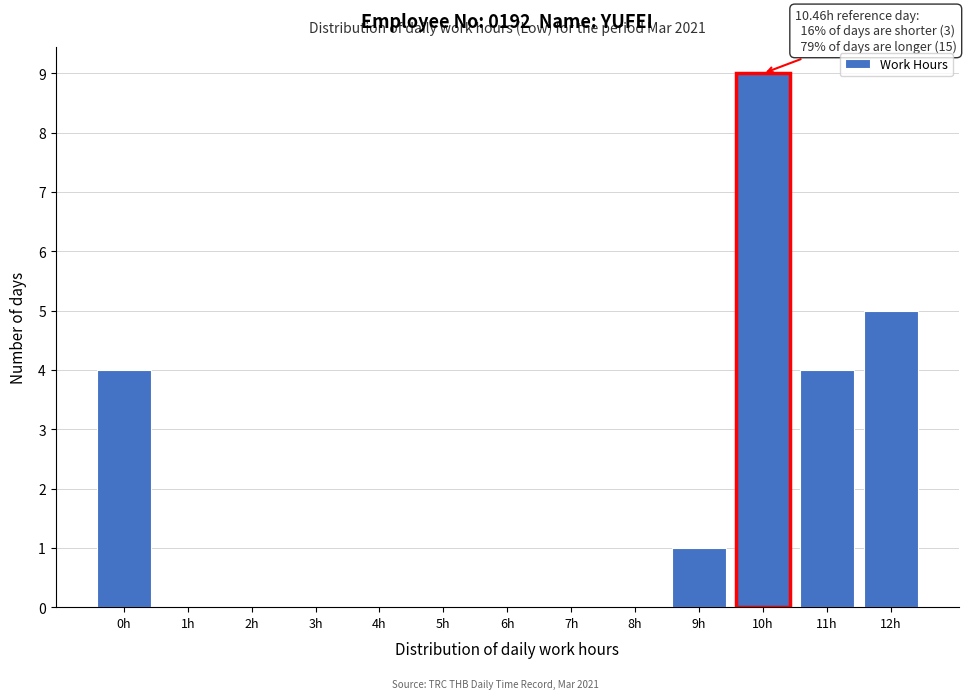

Reading left to right, extract all data points from this chart.

0h=4	1h=0	2h=0	3h=0	4h=0	5h=0	6h=0	7h=0	8h=0	9h=1	10h=9	11h=4	12h=5